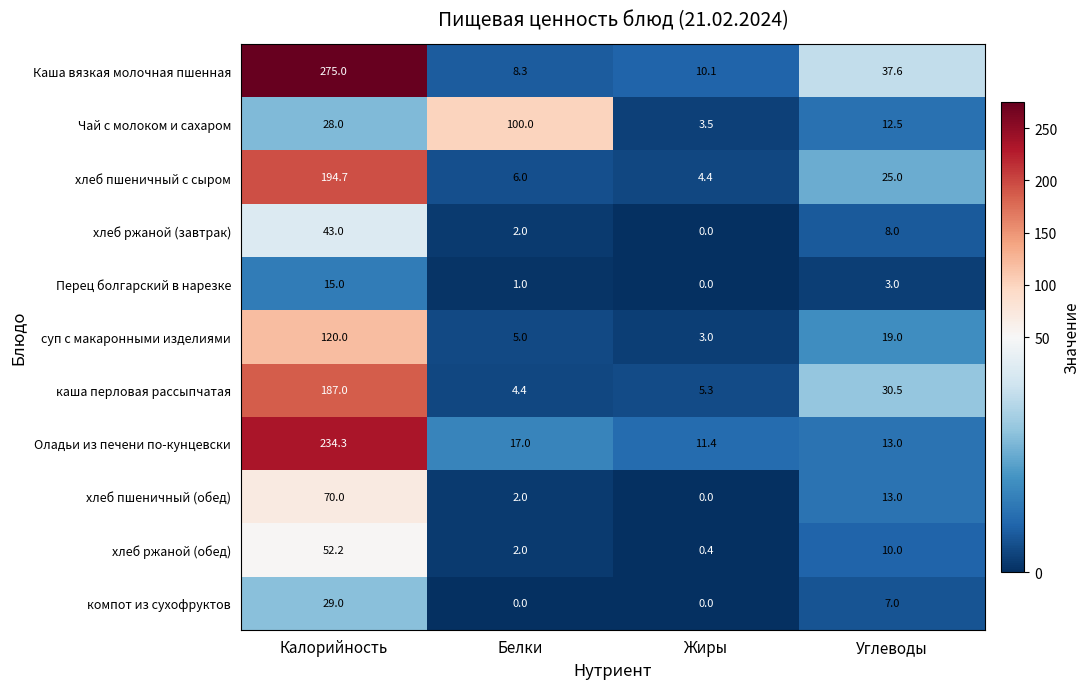

At which label does Чай с молоком и сахаром reach its peak?

Белки